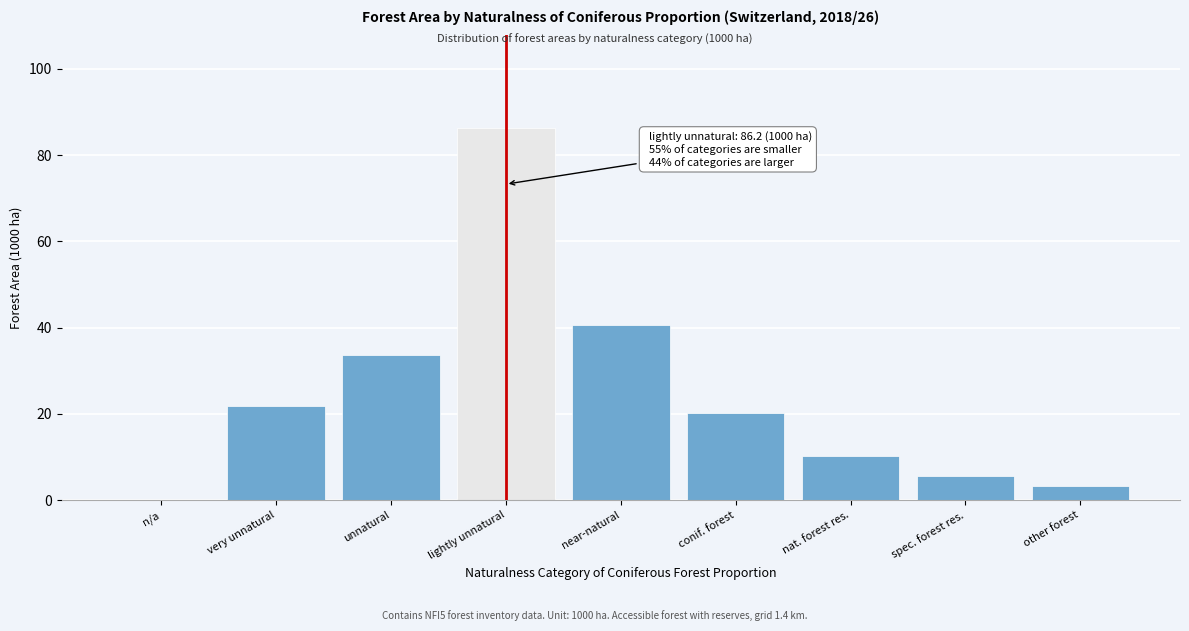

Reading left to right, list all the values displayed in this chart.

n/a=0.0	very unnatural=21.9	unnatural=33.6	lightly unnatural=86.2	near-natural=40.5	conif. forest=20.3	nat. forest res.=10.3	spec. forest res.=5.5	other forest=3.2